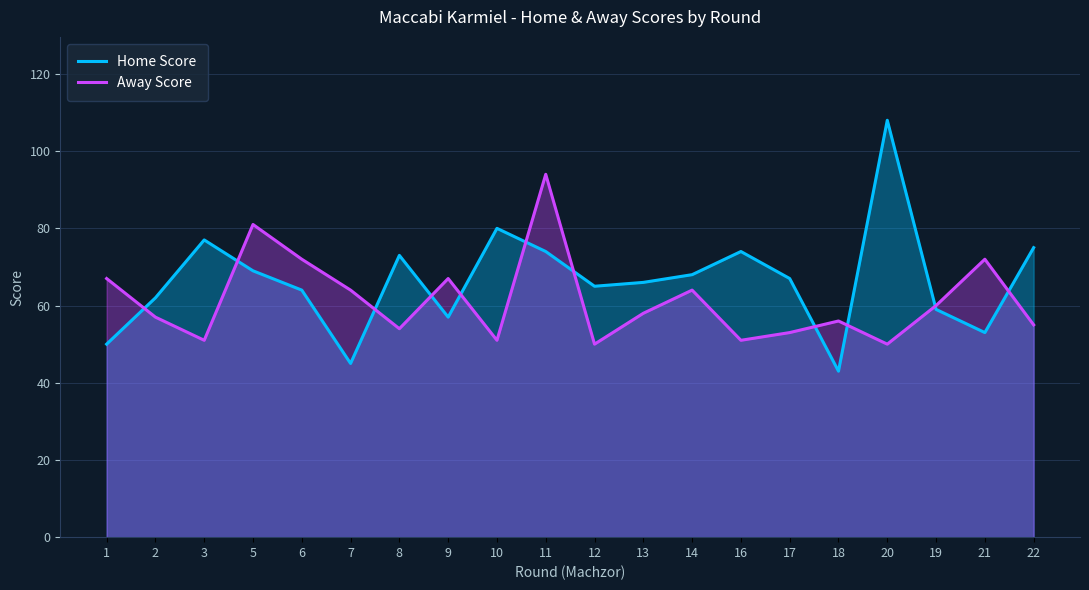

Reading left to right, list all the values displayed in this chart.

Home Score: 50	62	77	69	64	45	73	57	80	74	65	66	68	74	67	43	108	59	53	75
Away Score: 67	57	51	81	72	64	54	67	51	94	50	58	64	51	53	56	50	60	72	55